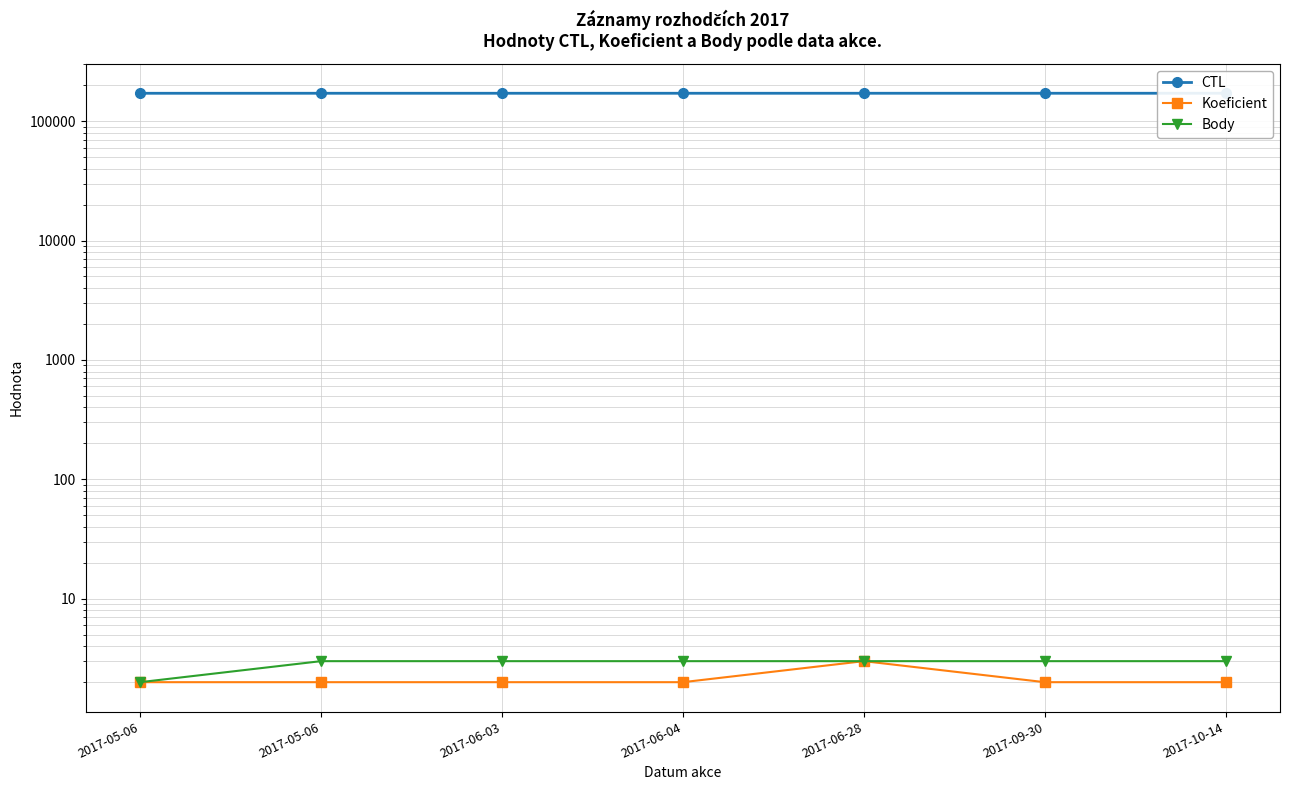

True or false: CTL and Body intersect in this chart.

False